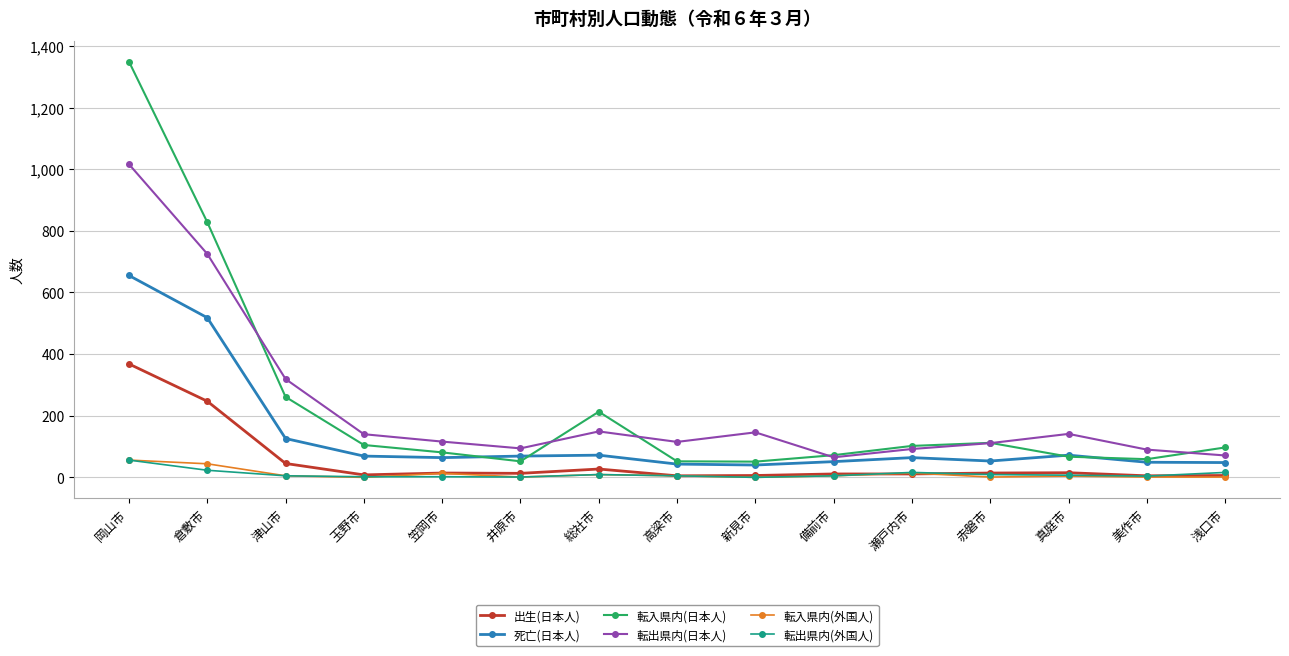

How many series are shown in this chart?

6